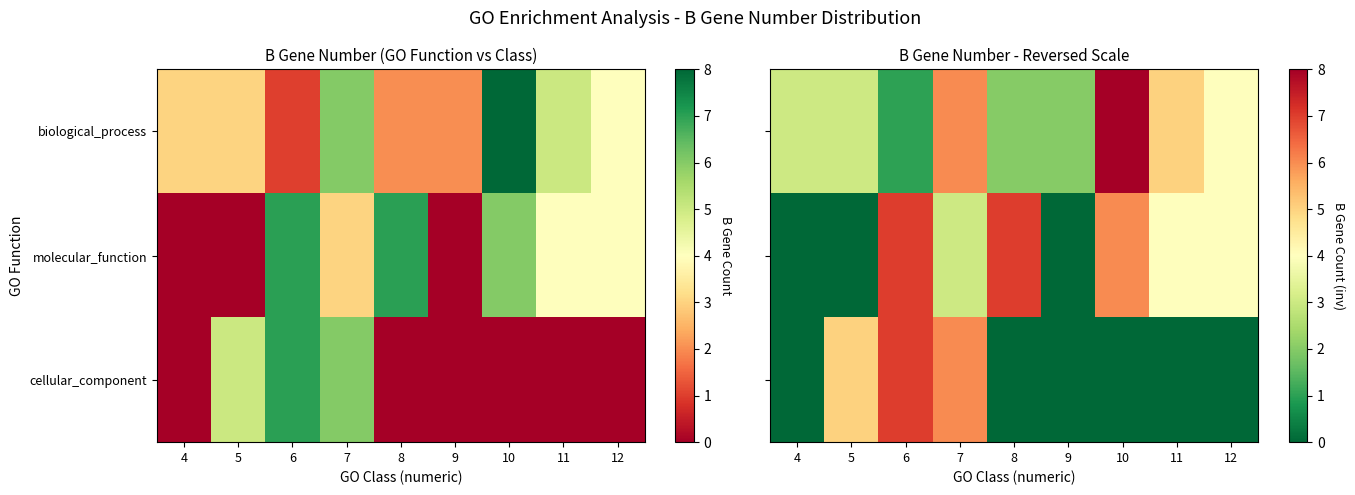

Rank the categories by molecular_function value from lowest to highest.

4, 5, 9, 7, 11, 12, 10, 6, 8